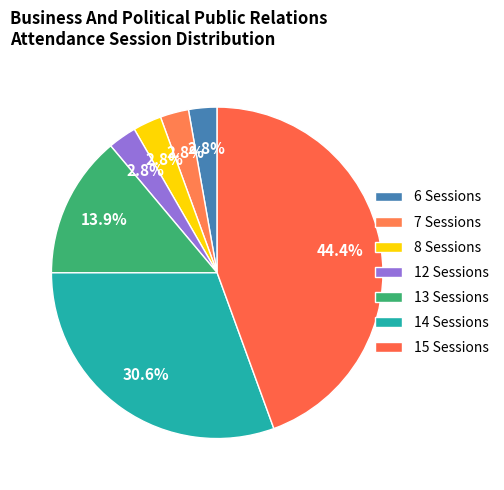

Is there any slice that represents more than half of the pie?

No